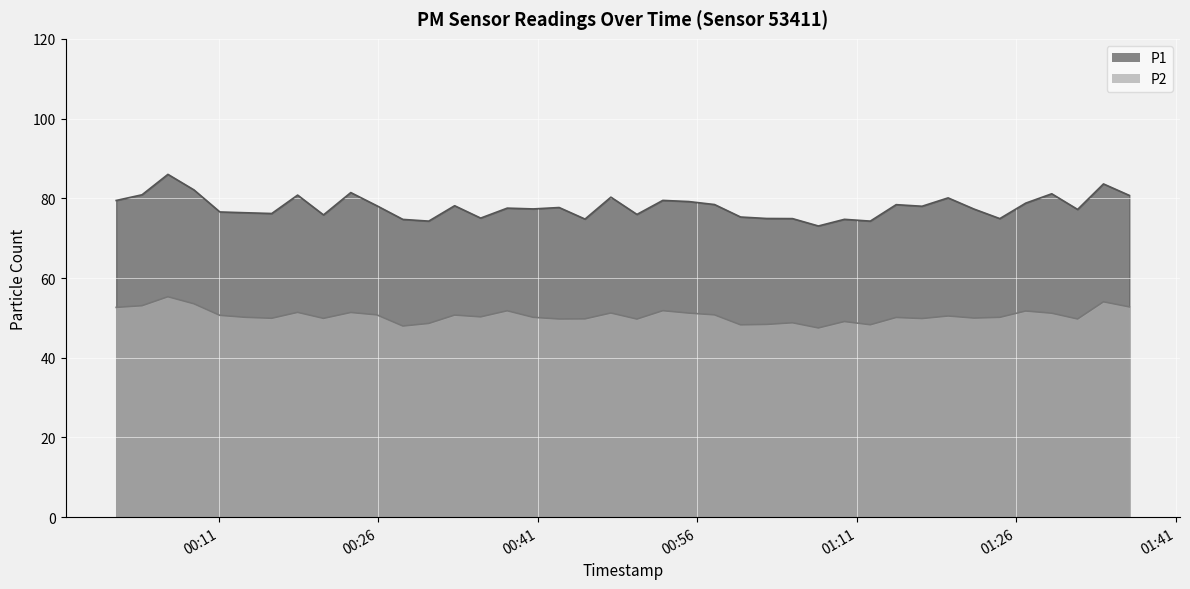

At which label is P2 closest to 51?

2022-12-15T01:29:20